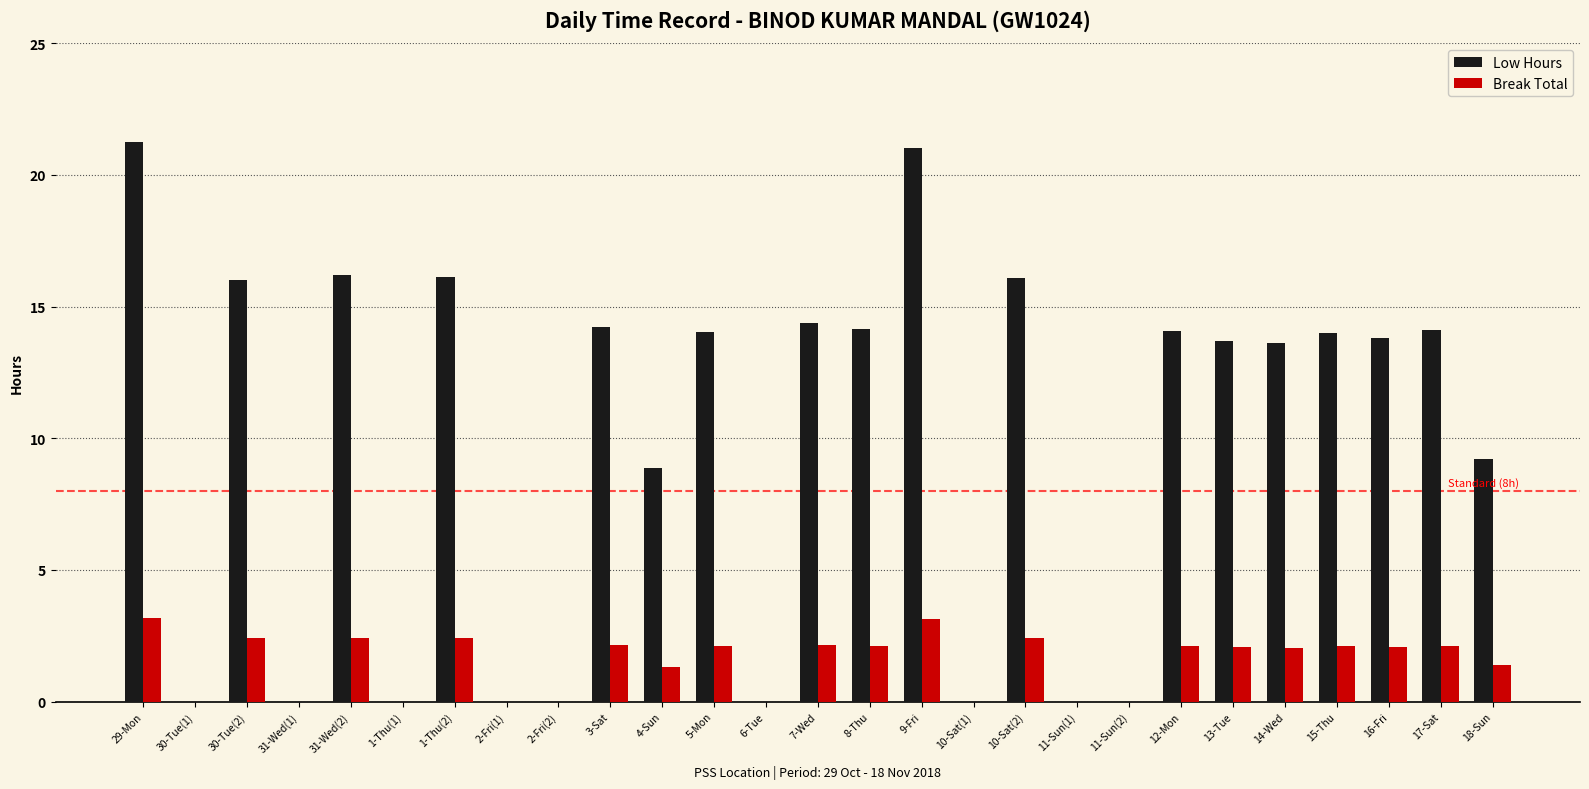

Which label corresponds to the largest value in the chart?

29-Mon